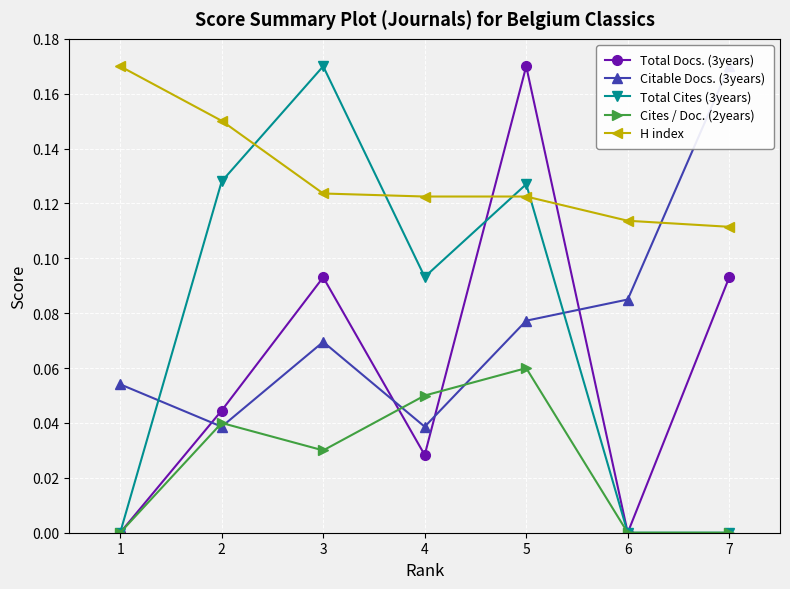

At which category is the sum across all series the highest?

5